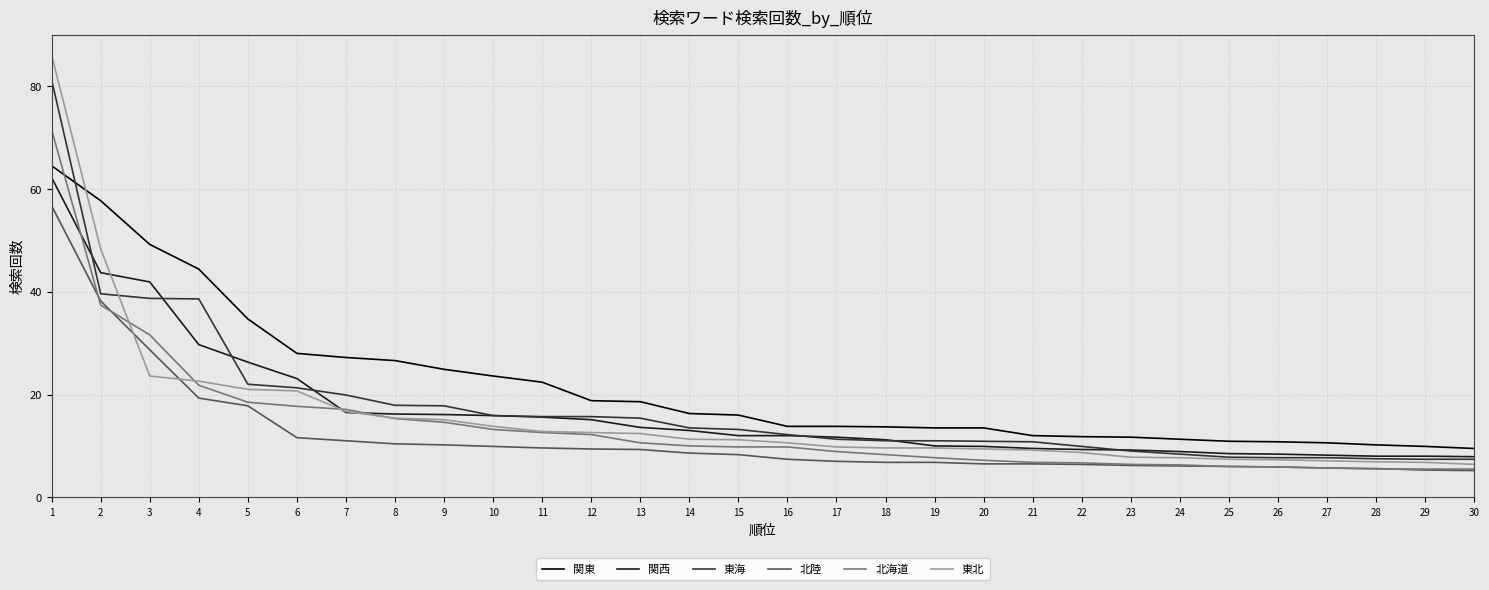

Is this an area chart (filled region under the line)?

No